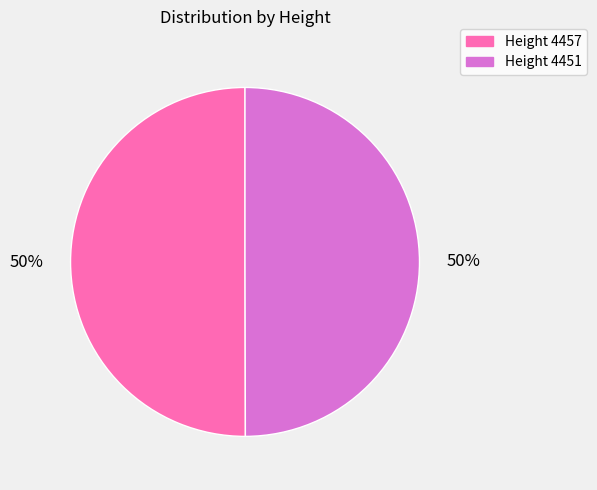

To the nearest percent, what is the average slice percentage?

50%